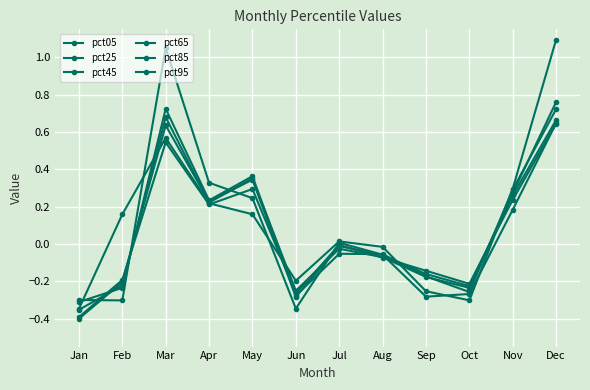

Count the number of categories in the chart.

12